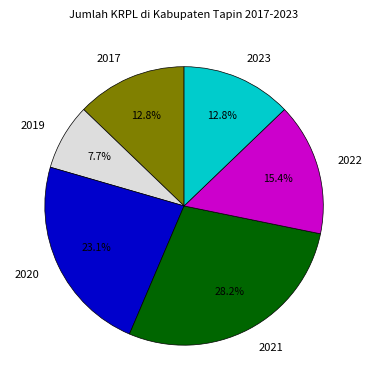

How many slices are in this pie chart?

6